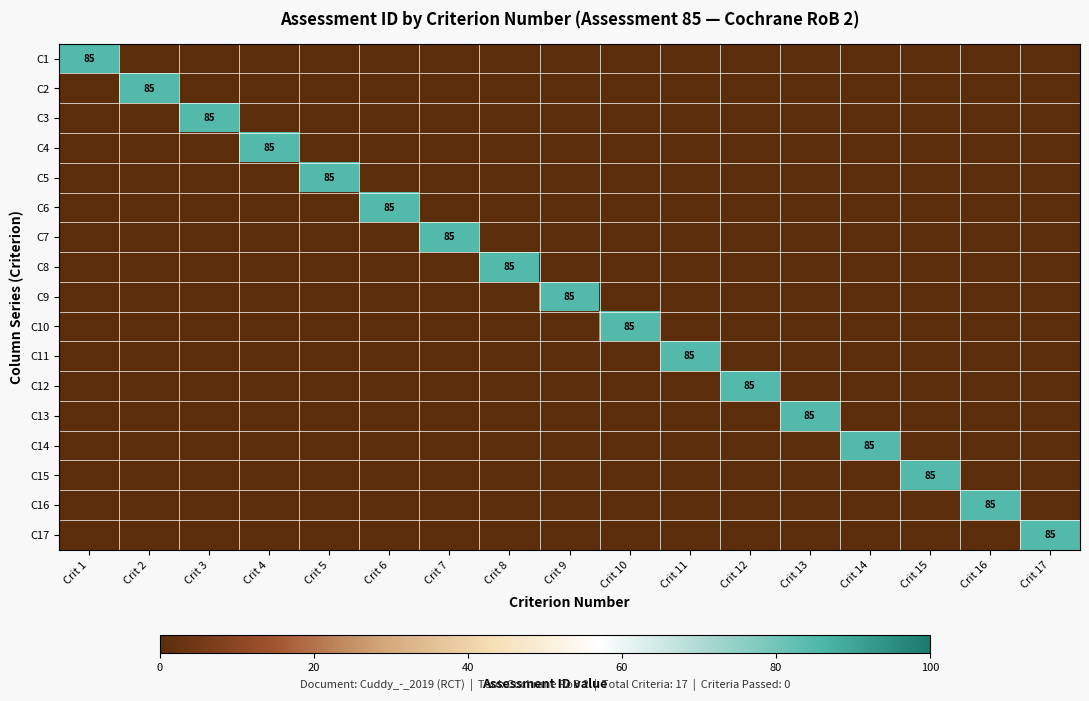

Is it true that C10 equals 85 at Crit 10?

True